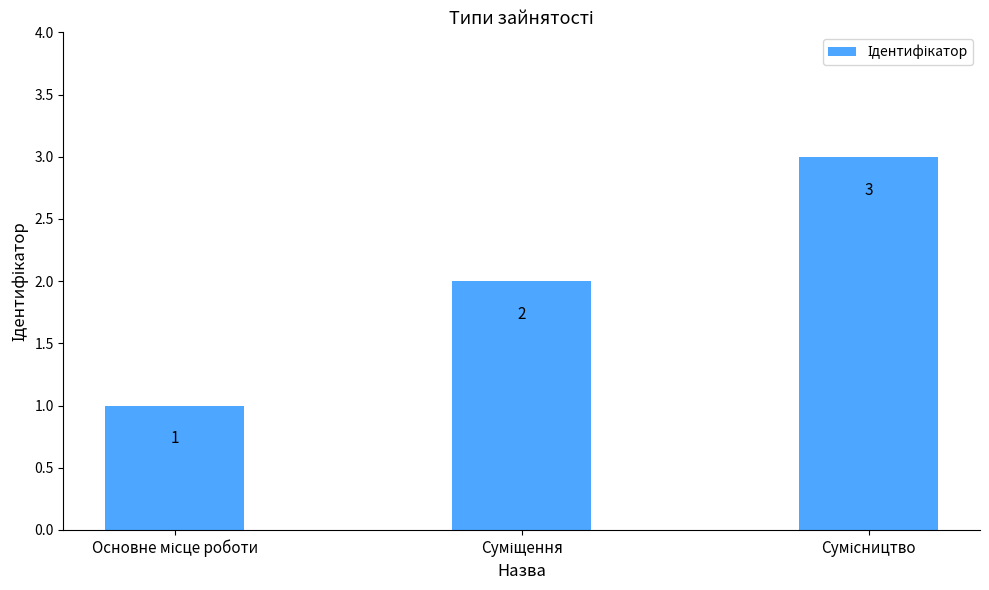

Are the bars grouped side by side (vs. stacked)?

No